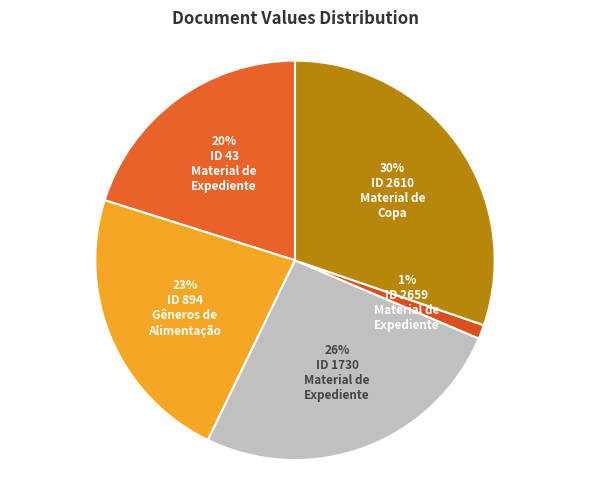

Count the number of slices in the pie.

5